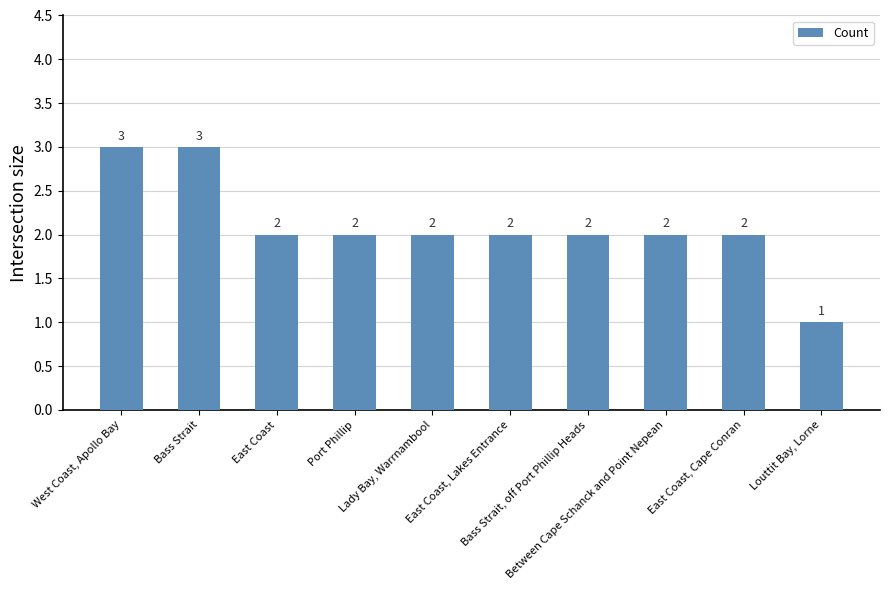

What is the label of the 4th bar from the left?

Port Phillip